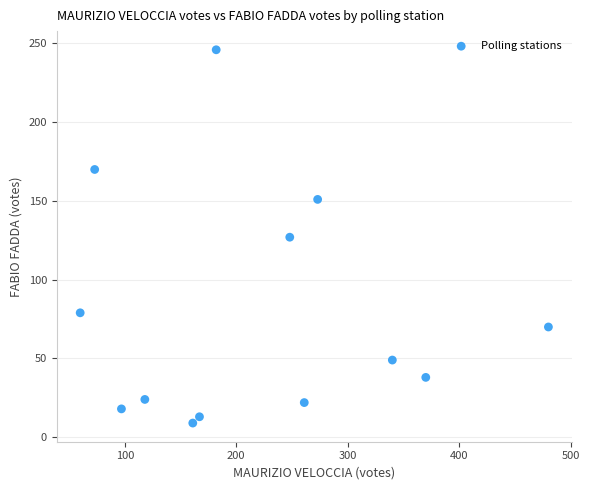

What is the range of X values (max minus min)?

420